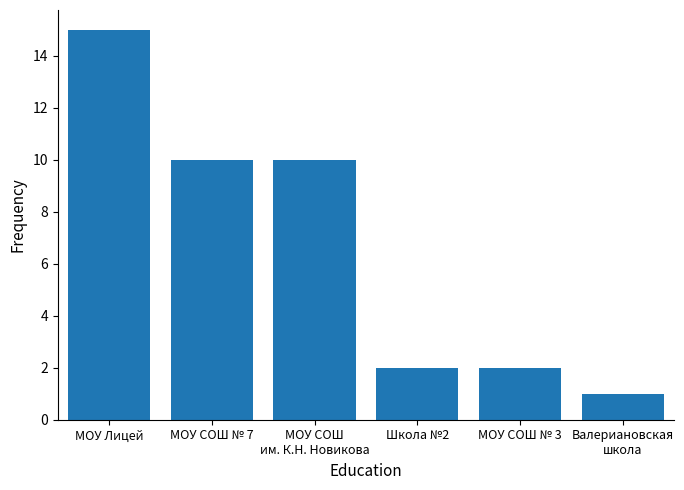

What is the value of the 5th bar from the left?

2